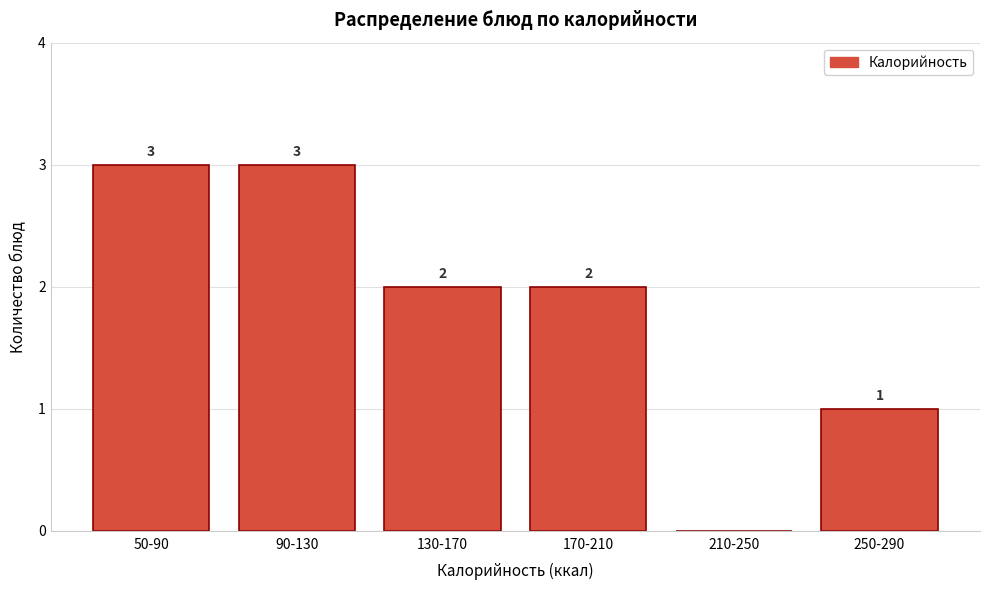

Reading left to right, what are all the values shown in this chart?

50-90=3	90-130=3	130-170=2	170-210=2	210-250=0	250-290=1